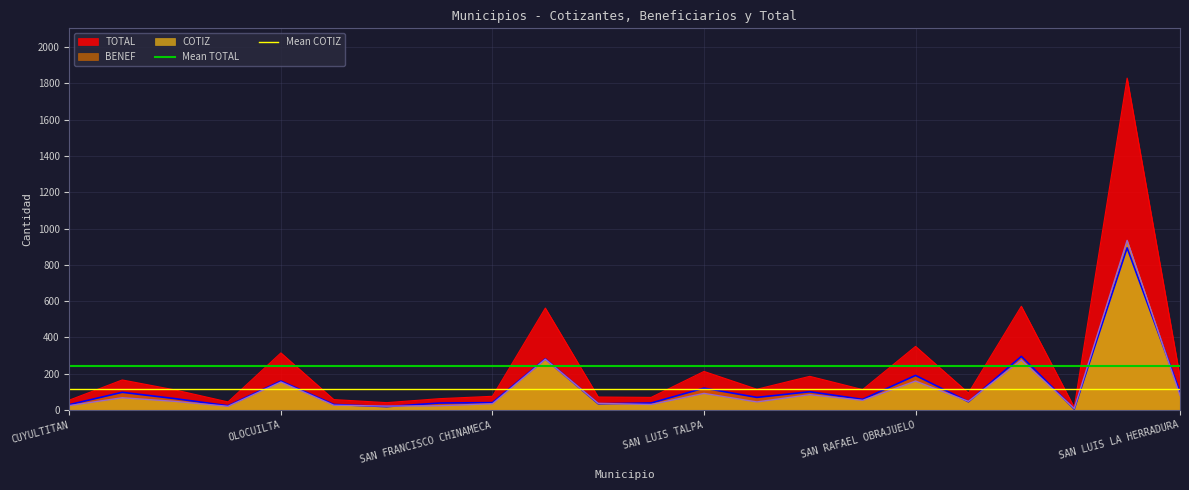

What is the value of the Mean COTIZ point at the 1st from the left?

116.3